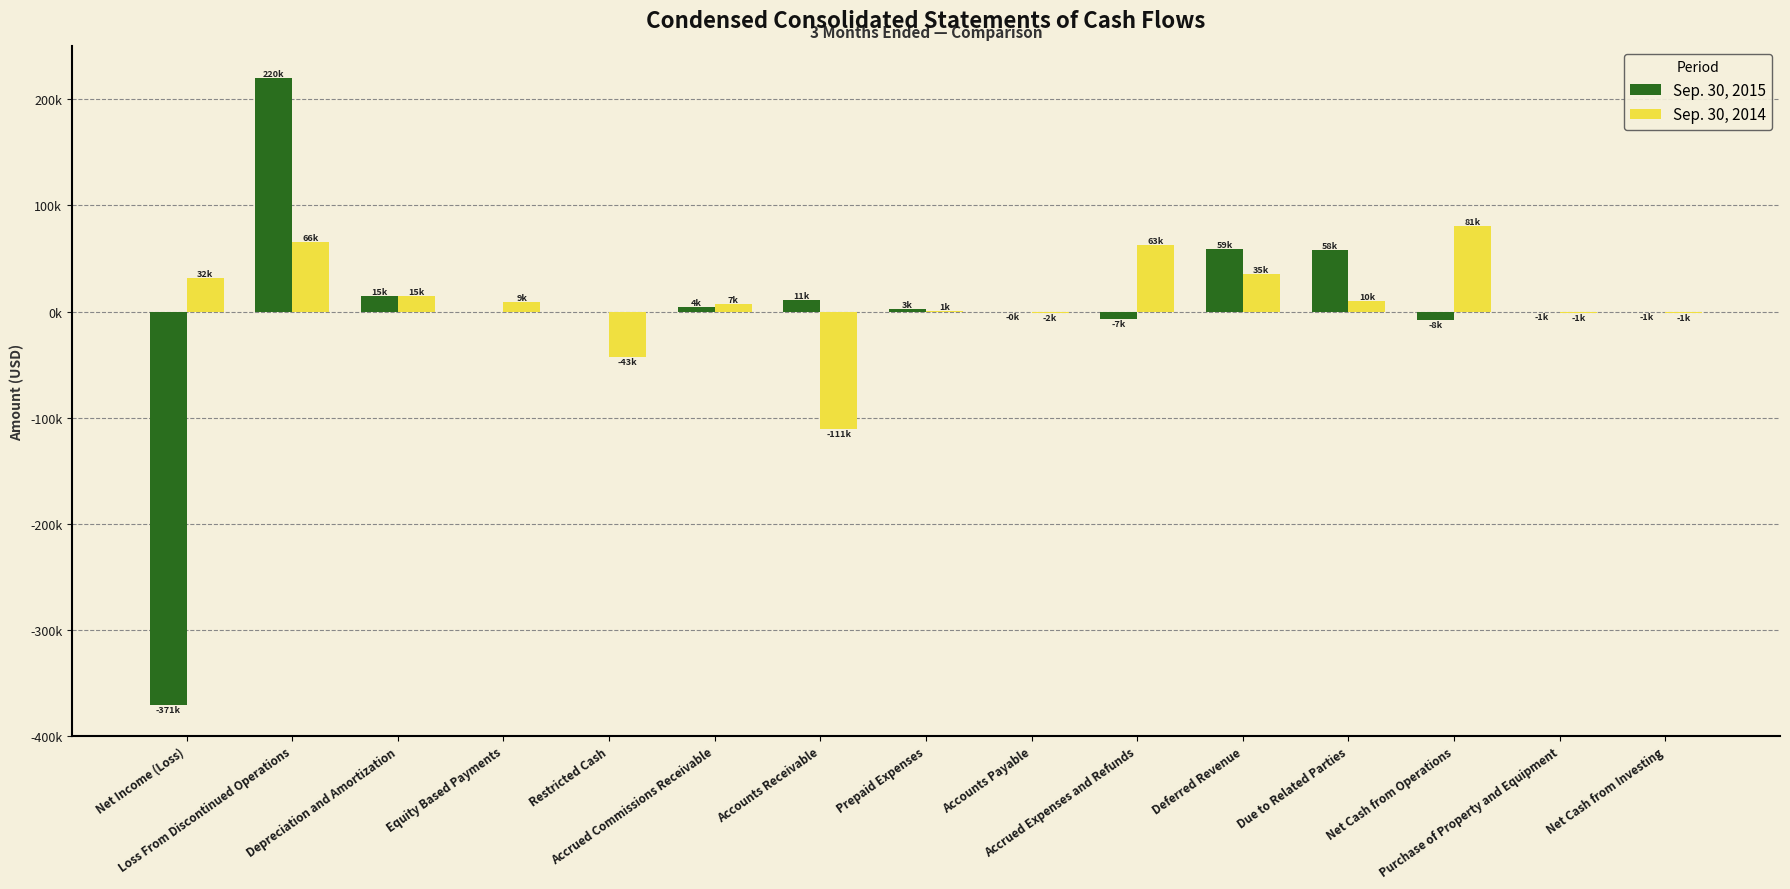

Where does the Sep. 30, 2014 series first go above 8854?

Net Income (Loss)